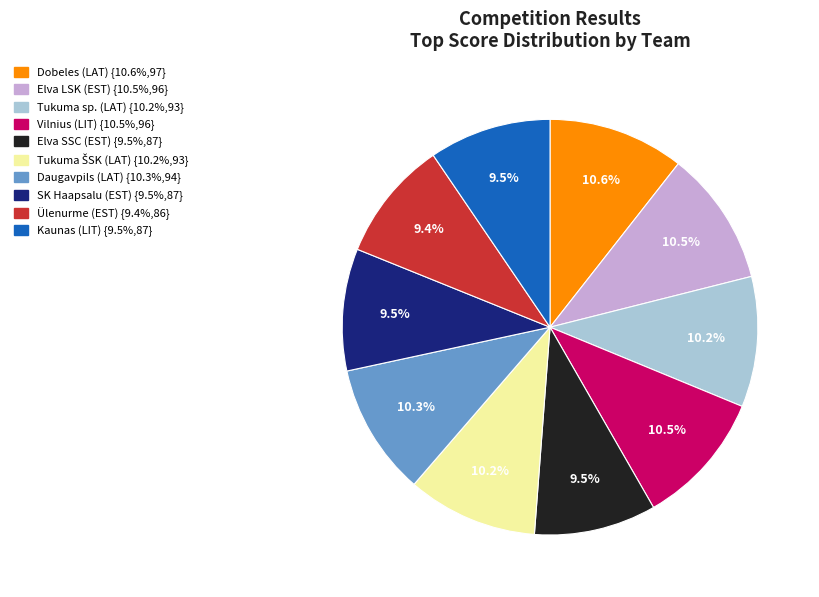

Is there any slice that represents more than half of the pie?

No